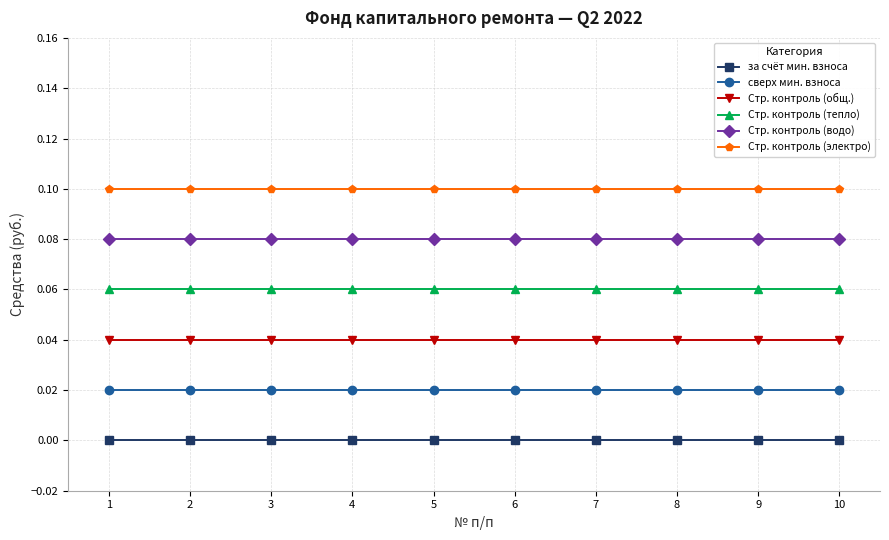

The value of Стр. контроль (электро) at 9 is 0.2. True or false?

False